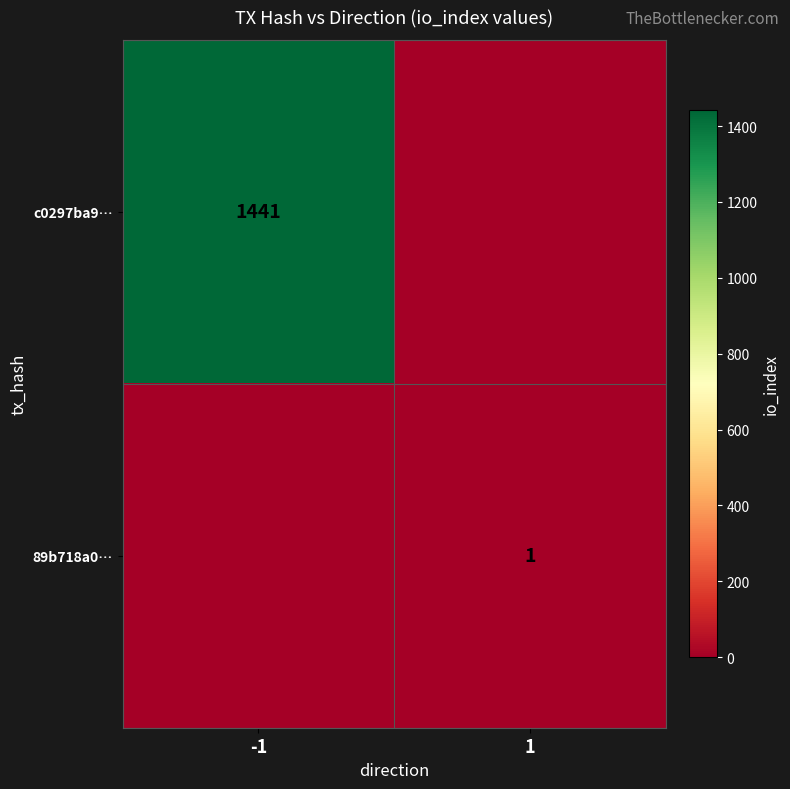

True or false: c0297ba9… has a value of 2465 at -1.

False